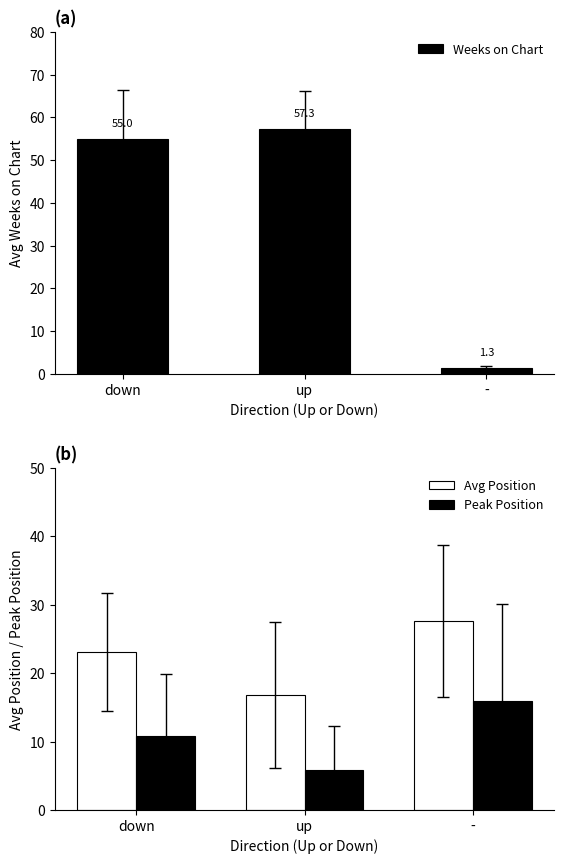

What is the approximate value of Avg Position at up?

16.8